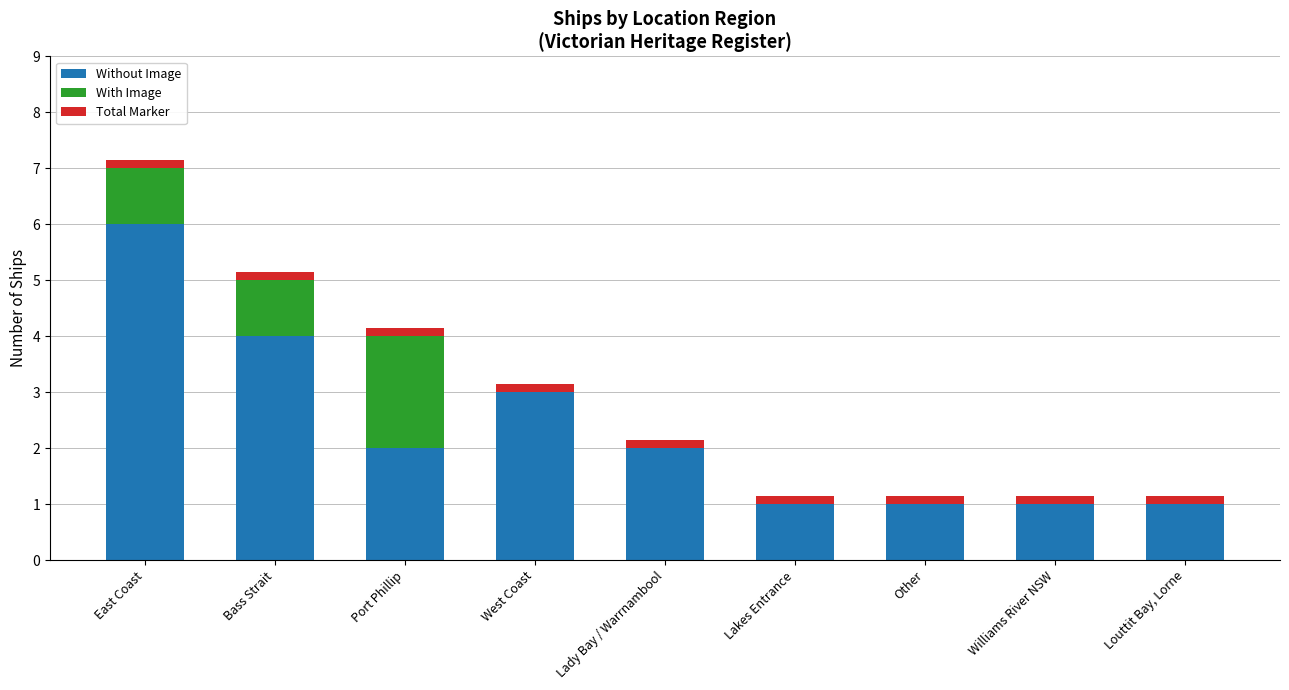

What is the highest value of the Without Image series?

6.0